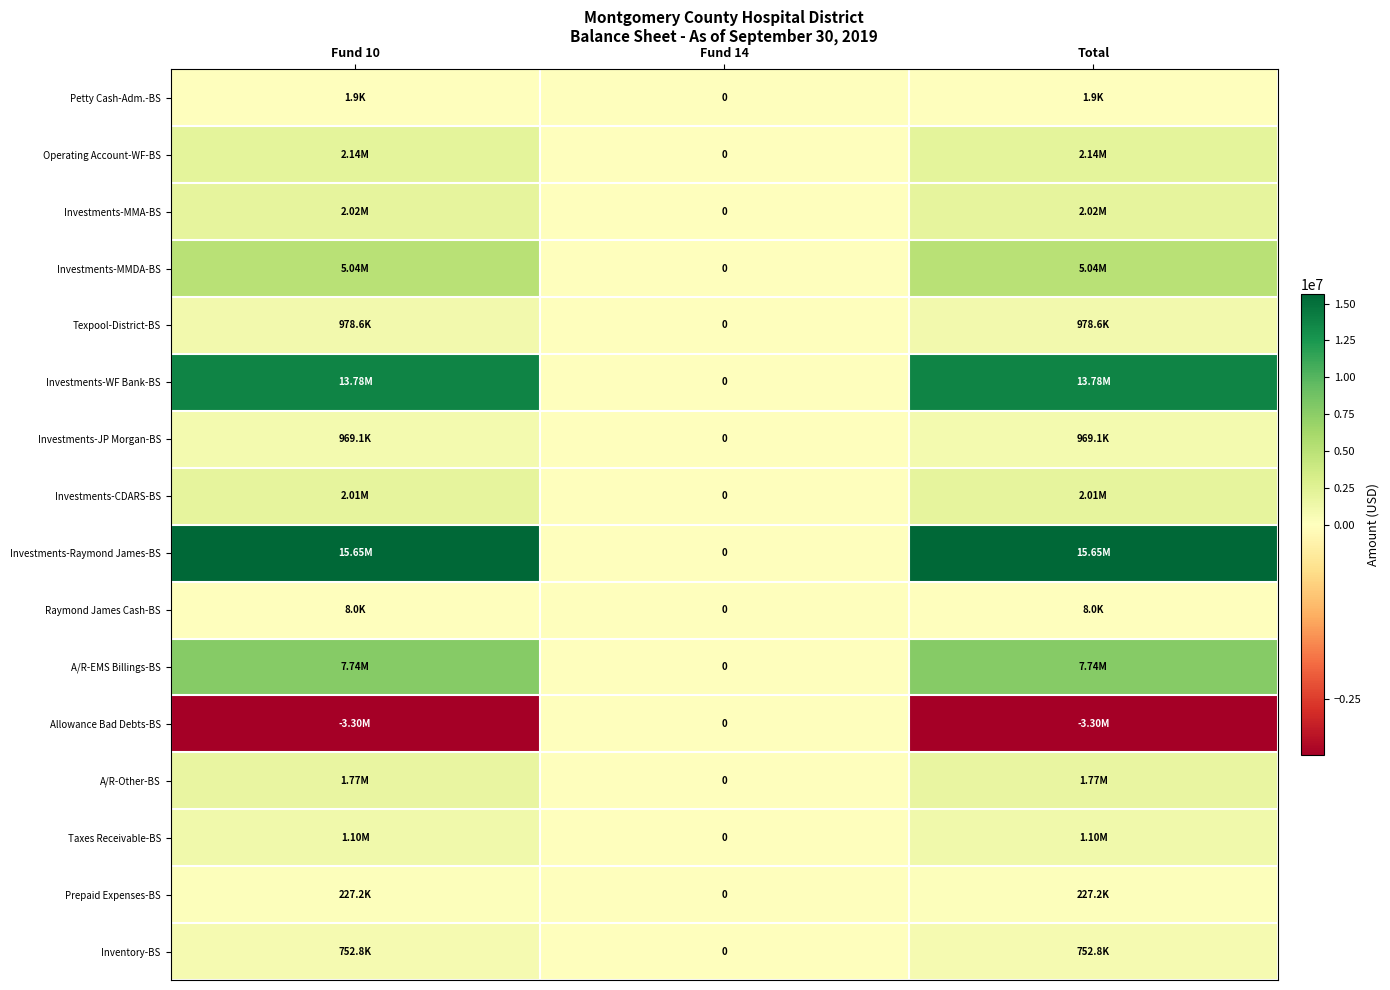

How many series are shown in this chart?

16